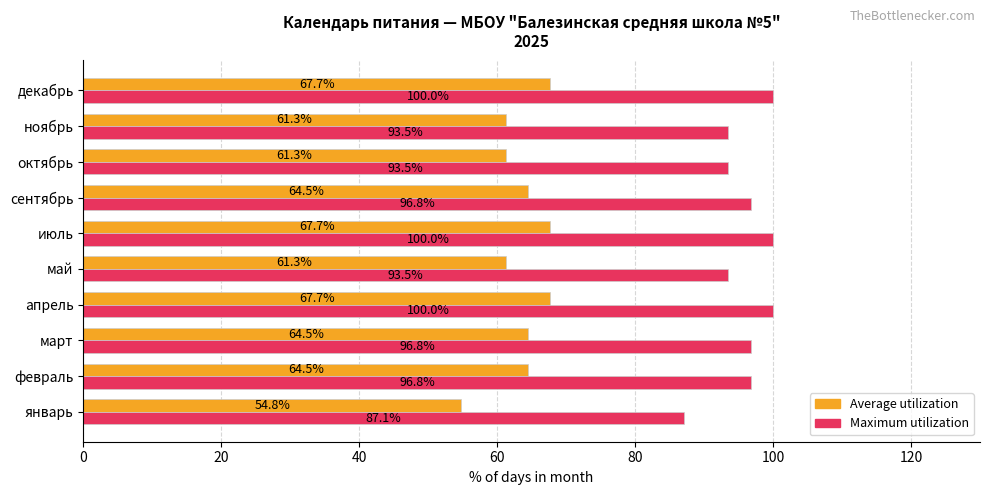

What is the difference between the maximum and minimum values in the Maximum utilization series?

12.9